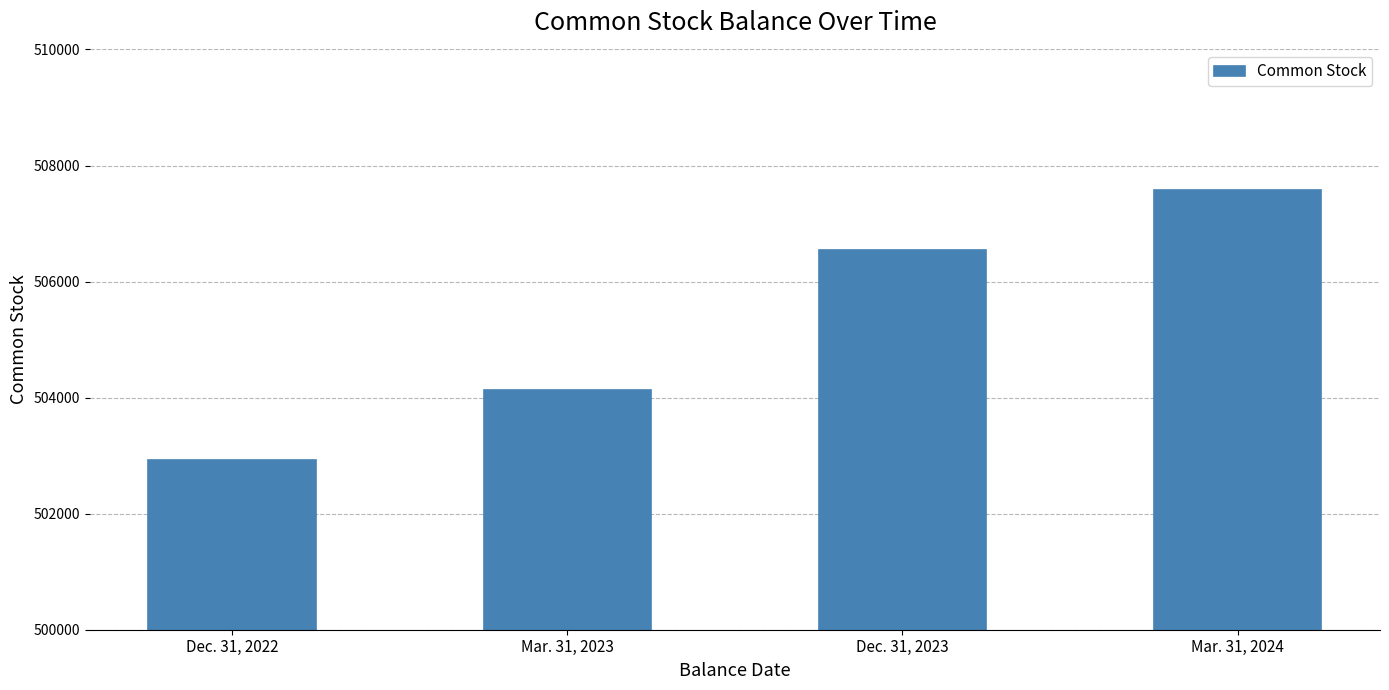

What is the difference between the maximum and minimum values?

4655